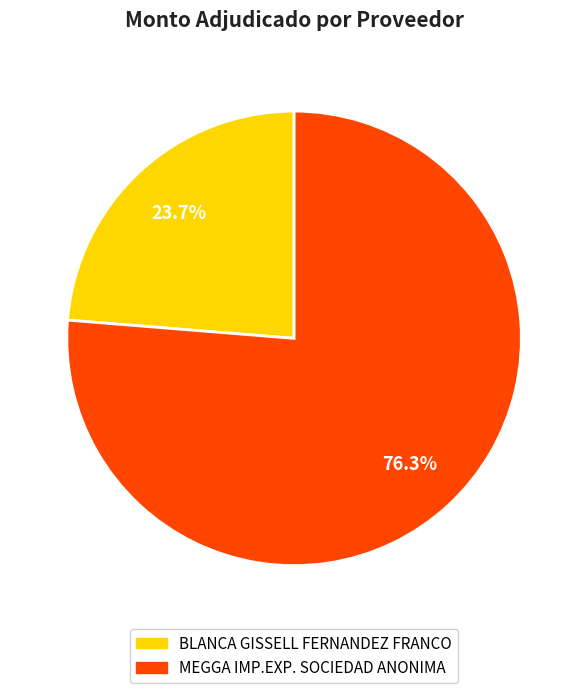

Is there any slice that represents more than half of the pie?

Yes